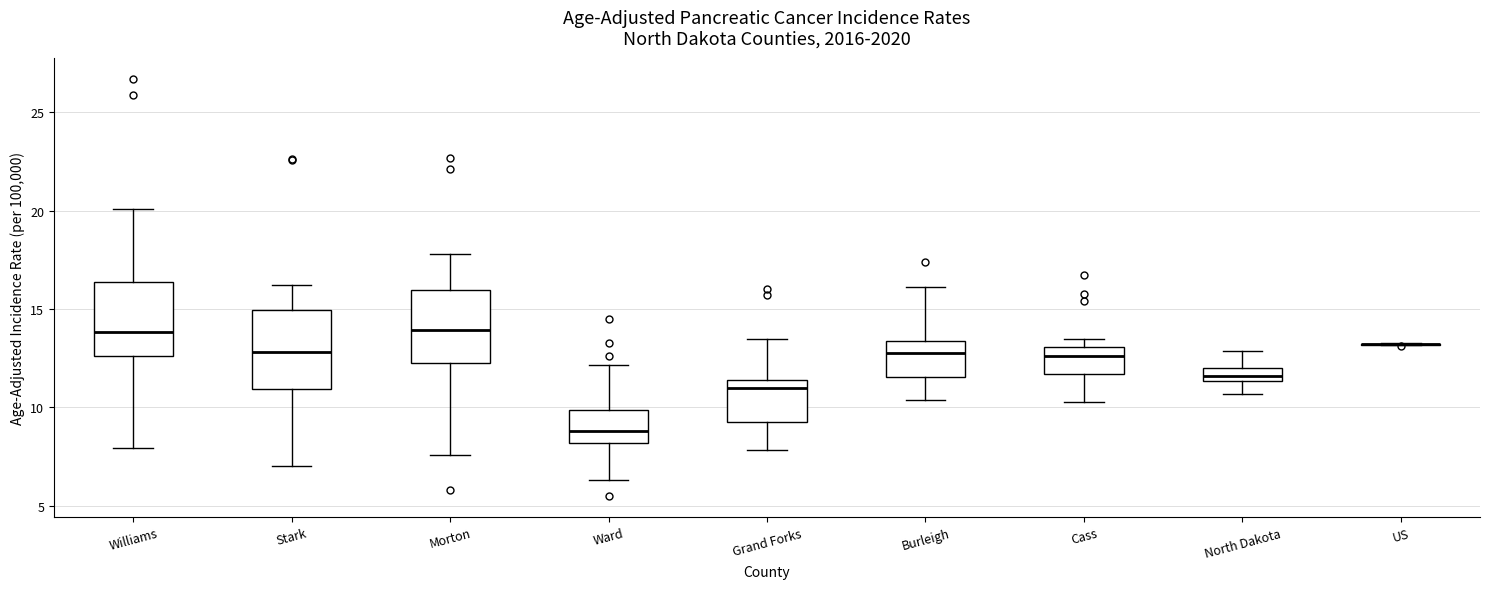

Where does the median line of the box for Morton sit on the y-axis? The values are not printed on the chart, so give them approximately, as read against the axis.

14.0